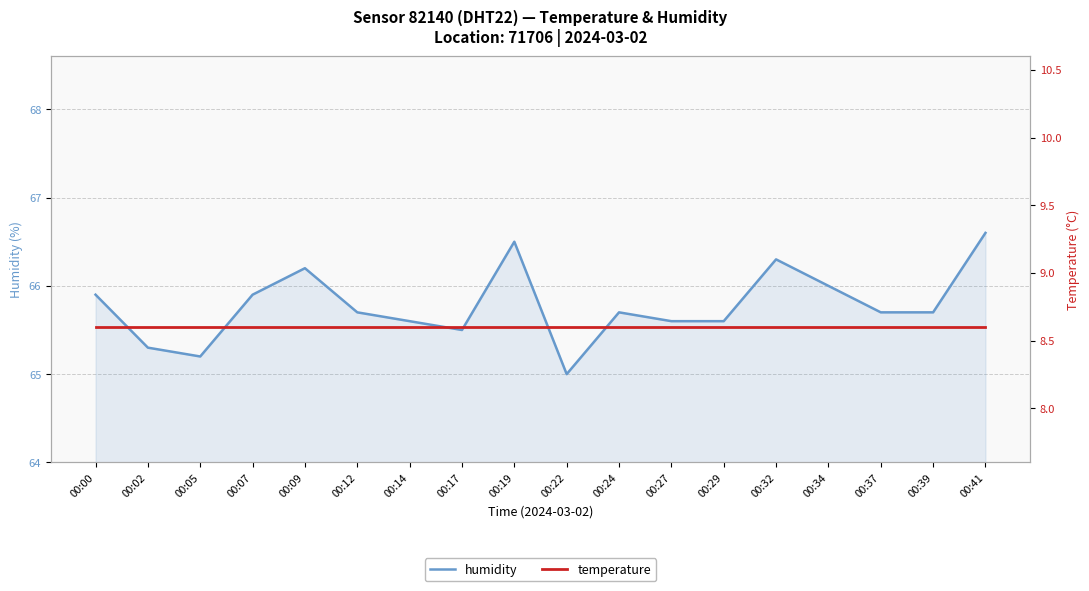

Which has a higher value, 00:17 or 00:05?

00:17